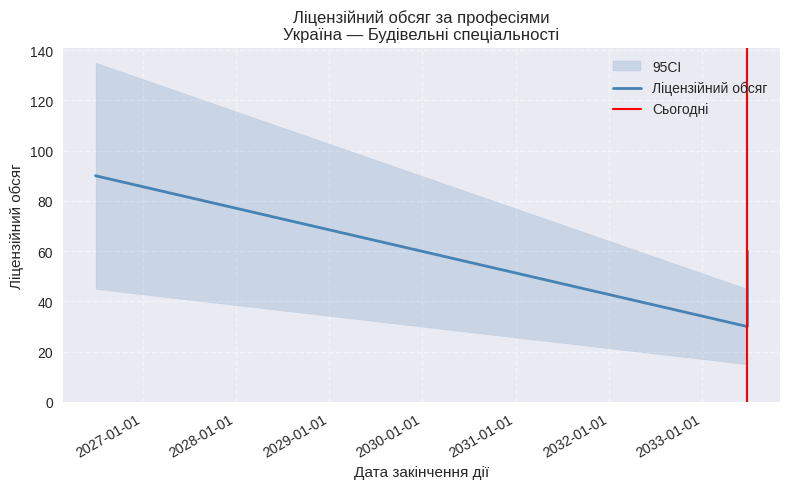

Is this an area chart (filled region under the line)?

No